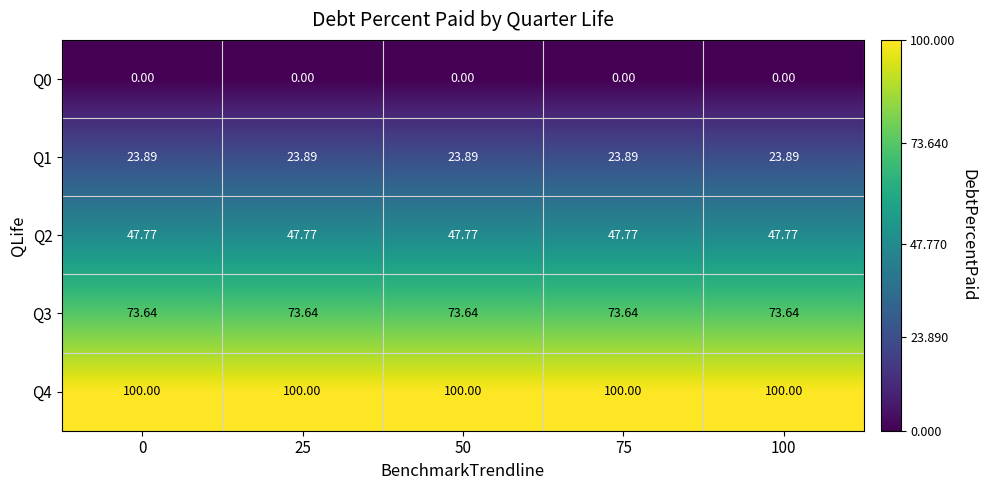

Is the value of Q1 at 100 greater than the value of Q0 at 100?

Yes